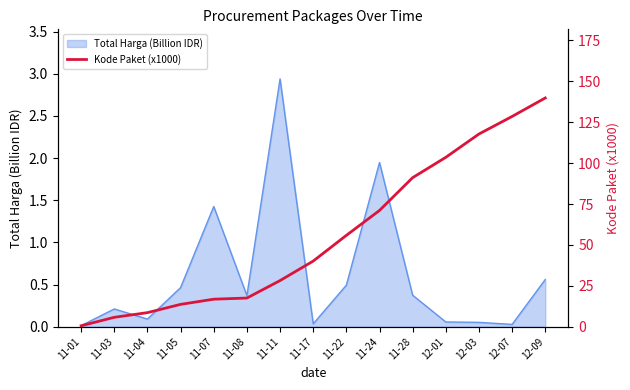

Where does the data first go above 40?

11-17